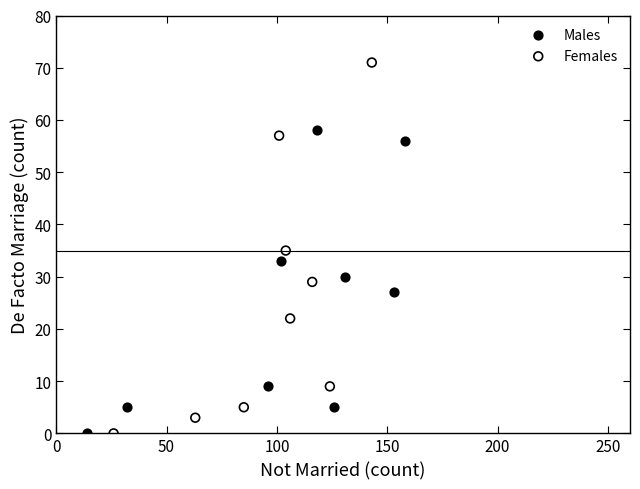

Which series reaches the maximum Y coordinate?

Females